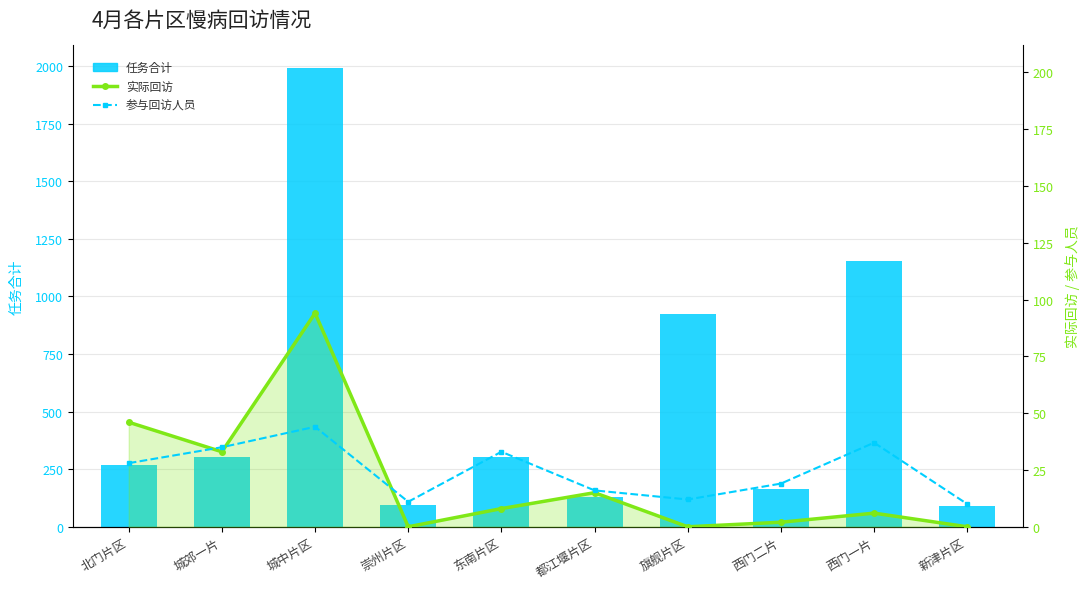

What value does the 实际回访 series have at 北门片区?

46